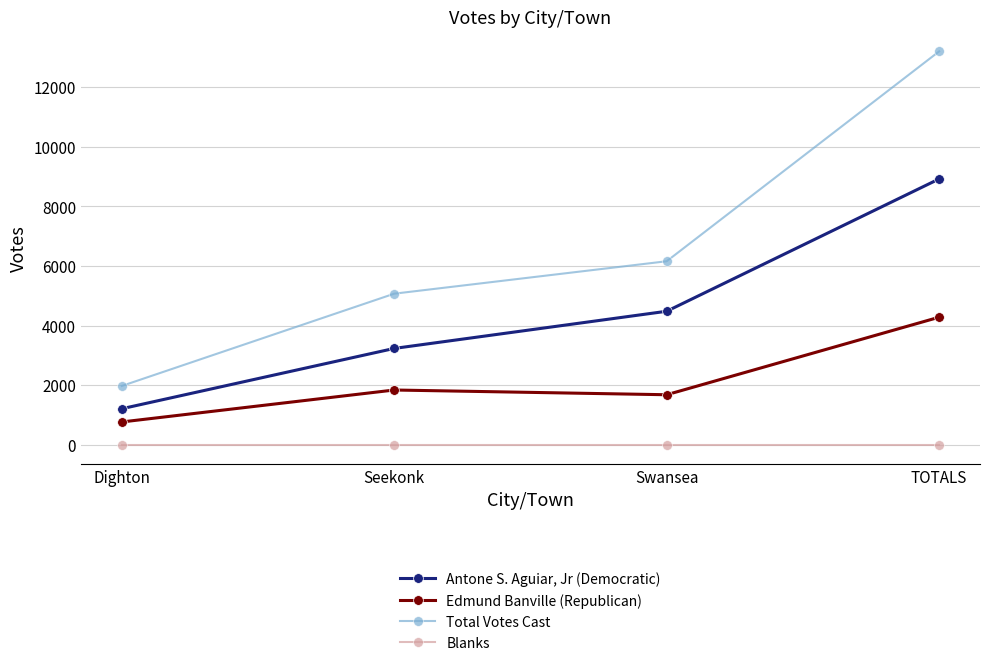

Is this an area chart (filled region under the line)?

No